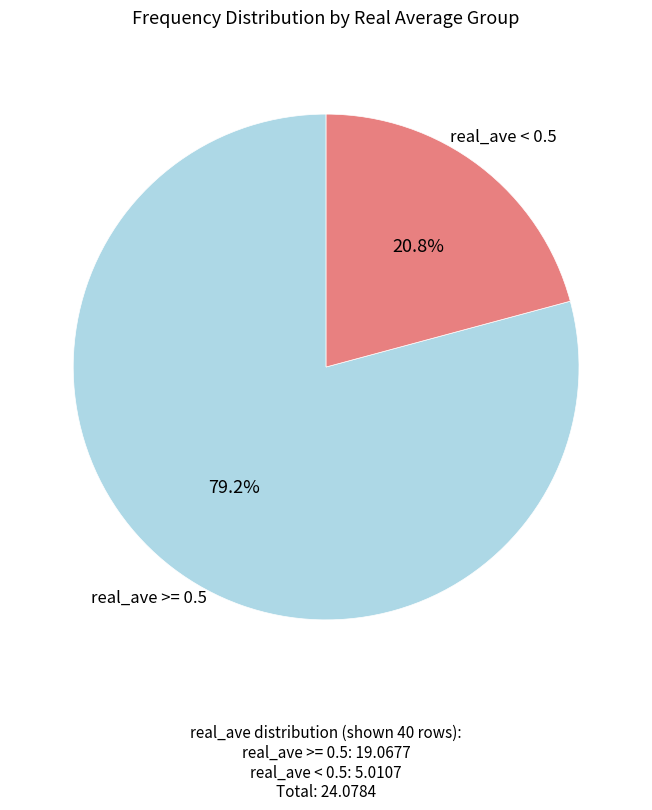

Count the number of slices in the pie.

2